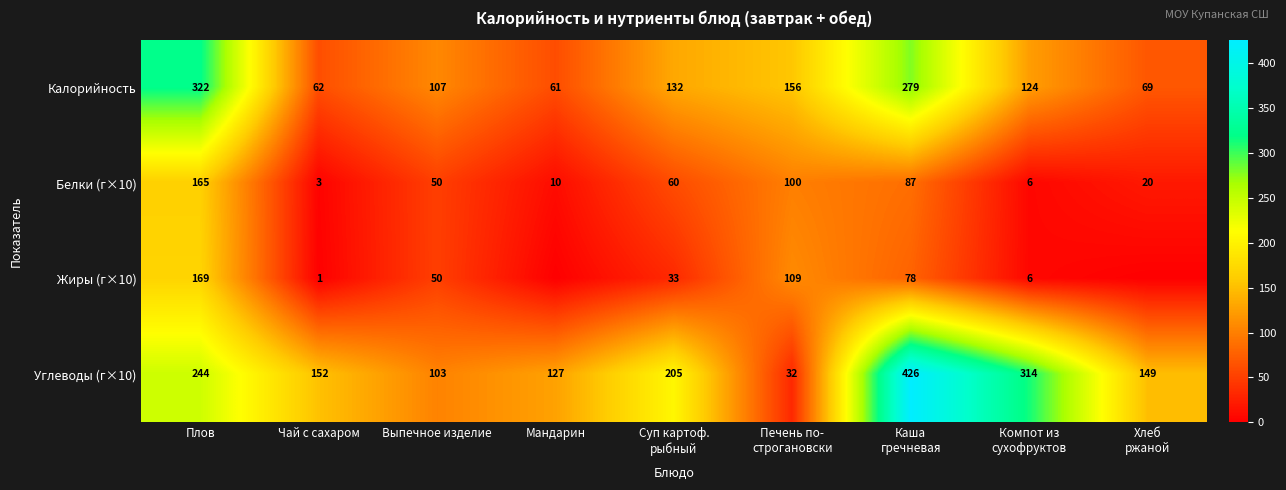

The Жиры (г×10) series shows 169 at Плов. True or false?

True